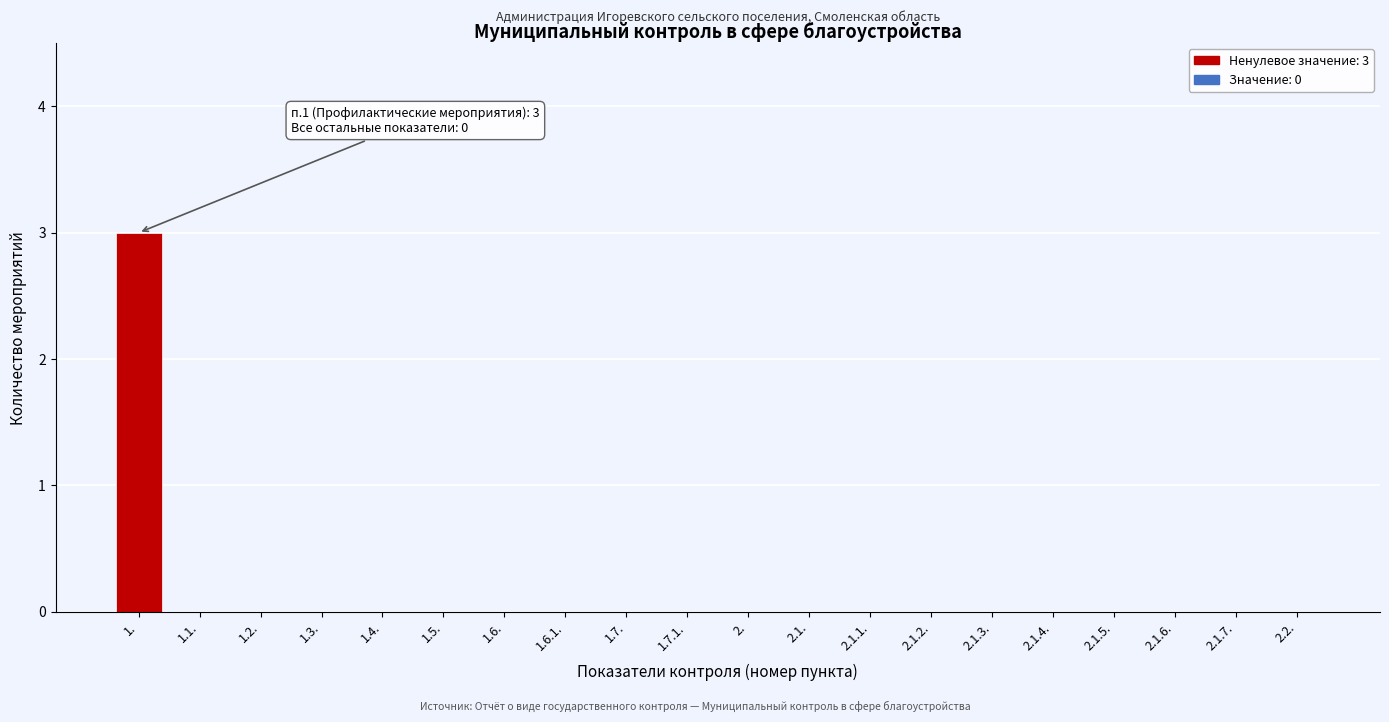

Reading left to right, list all the values displayed in this chart.

1.=3	1.1.=0	1.2.=0	1.3.=0	1.4.=0	1.5.=0	1.6.=0	1.6.1.=0	1.7.=0	1.7.1.=0	2.=0	2.1.=0	2.1.1.=0	2.1.2.=0	2.1.3.=0	2.1.4.=0	2.1.5.=0	2.1.6.=0	2.1.7.=0	2.2.=0